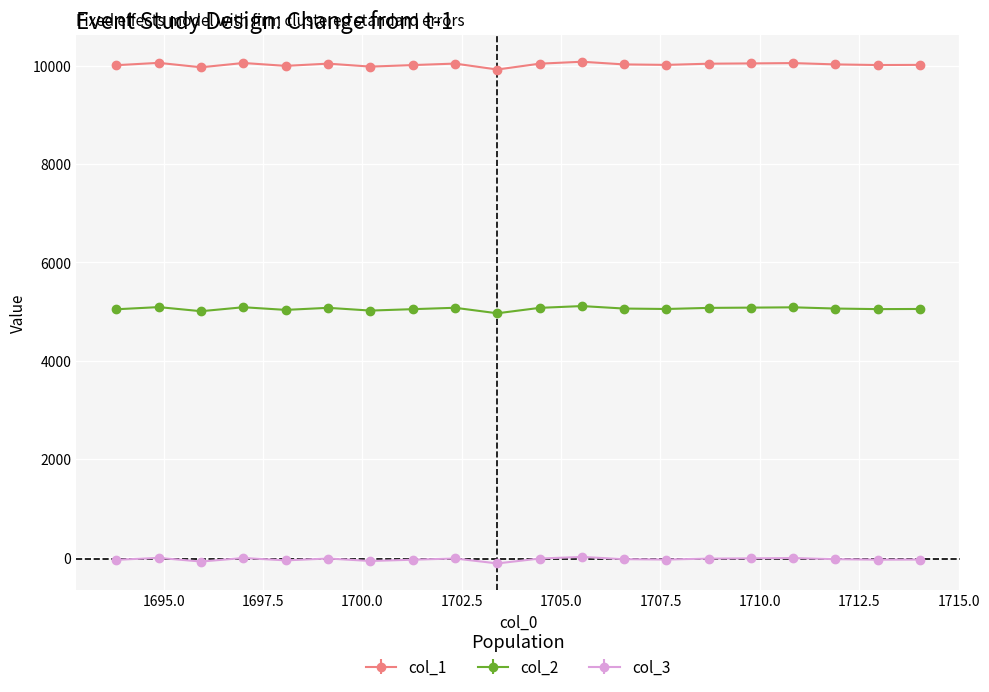

What is the sum of all col_1 values?

200431.5